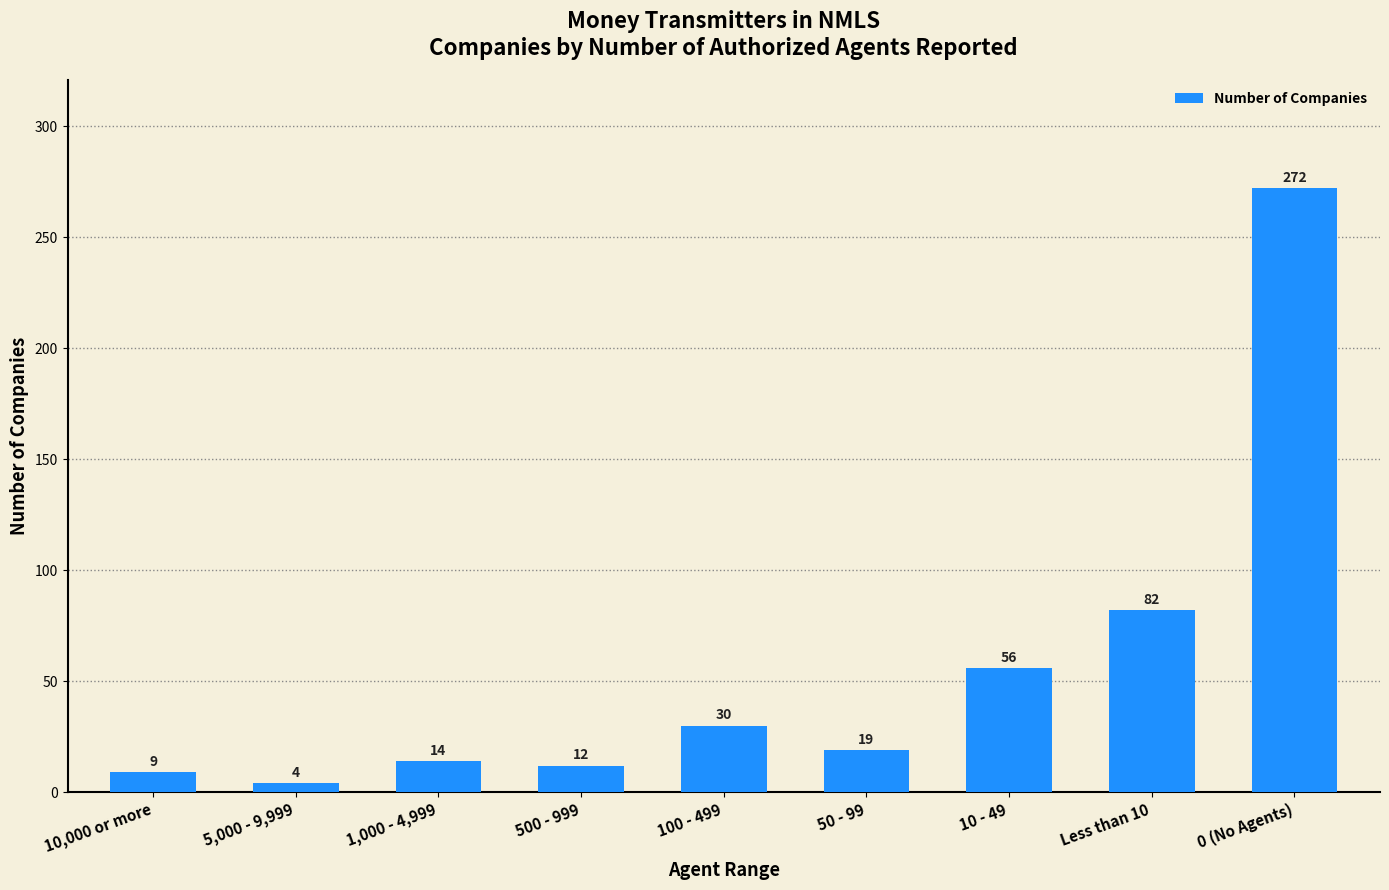

Reading left to right, list all the values displayed in this chart.

9	4	14	12	30	19	56	82	272